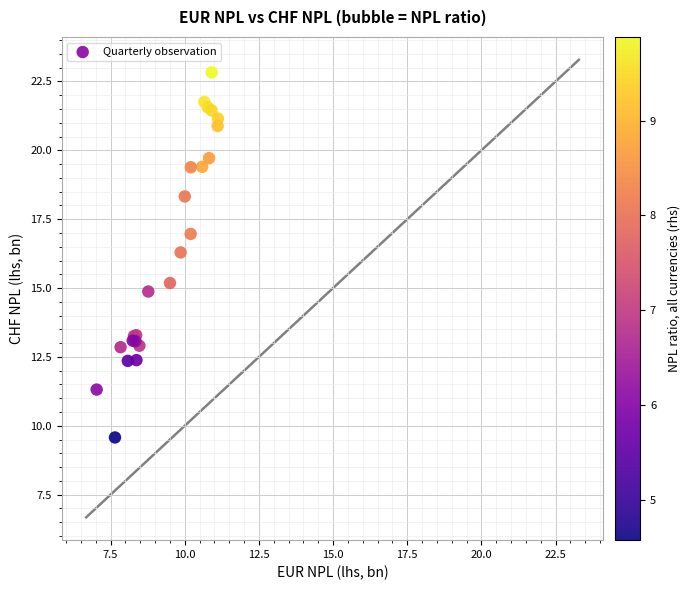

What Y value in the scatter plot is closest to 16?

16.3